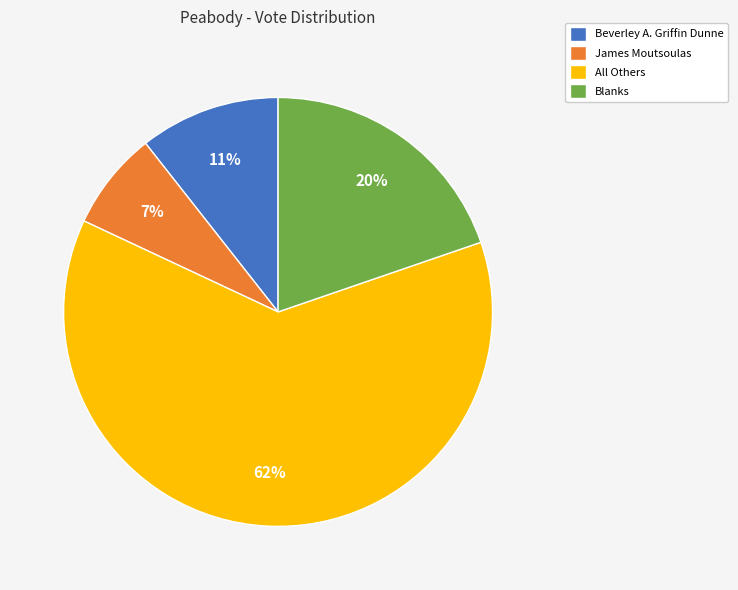

Which category has the smallest portion of the pie?

James Moutsoulas